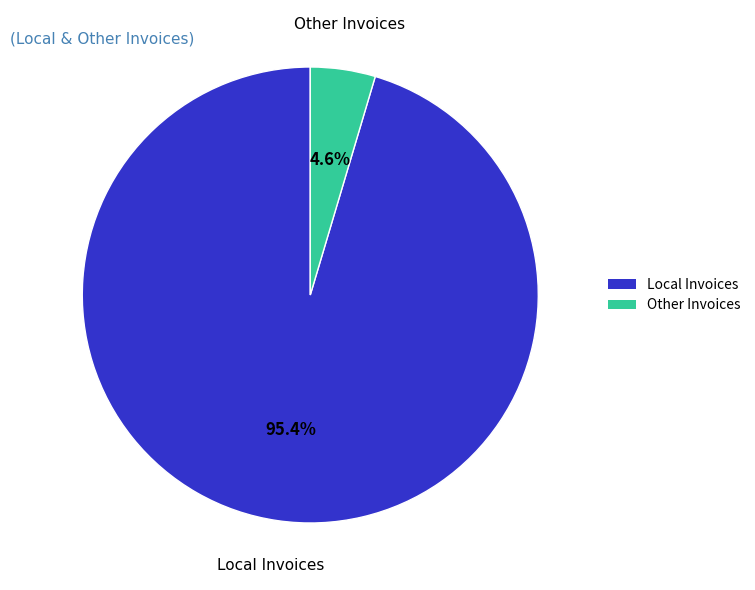

To the nearest percent, what portion does Local Invoices represent?

95%